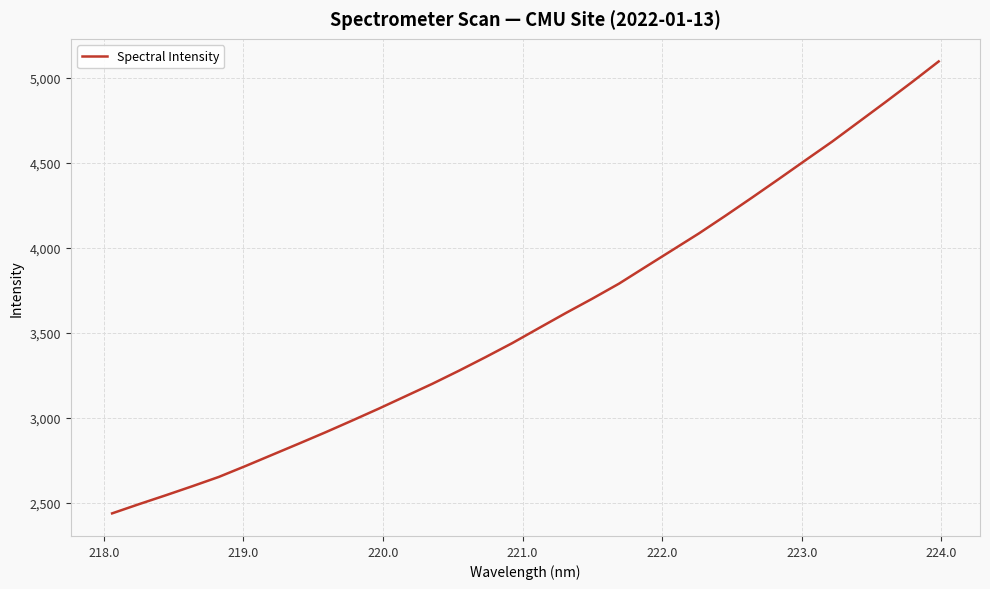

What is the greatest value displayed?

5096.5